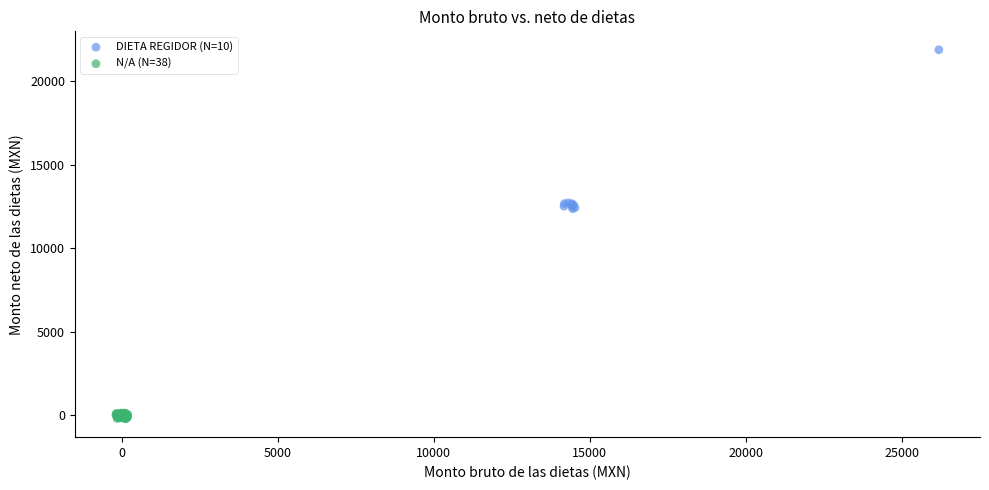

Which series has the widest spread of Y values?

DIETA REGIDOR (N=10)